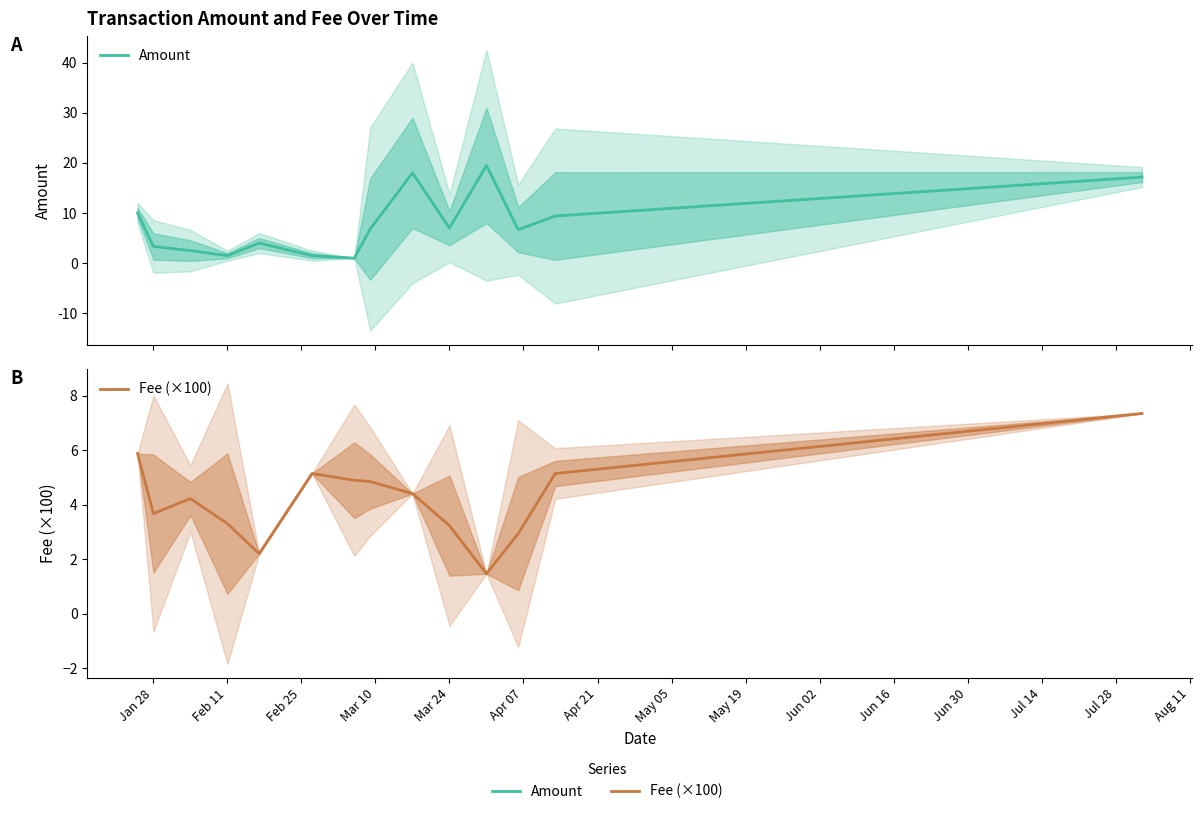

What is the spread (max minus min) of values at Feb 11?

1.8